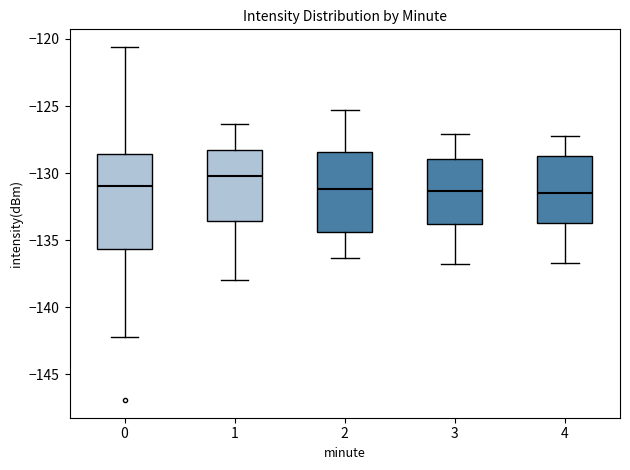

Reading left to right, transcribe this box plot: for each box, give where its median line is, the range the box spans, and where its two whiskers end, as read against the y-axis. The values are not printed on the chart, so give them approximately, as read against the axis.

0: median -131.0, box -135.5 to -128.5, whiskers -142.0 to -120.5
1: median -130.0, box -133.5 to -128.5, whiskers -138.0 to -126.5
2: median -131.0, box -134.5 to -128.5, whiskers -136.5 to -125.5
3: median -131.5, box -134.0 to -129.0, whiskers -137.0 to -127.0
4: median -131.5, box -133.5 to -128.5, whiskers -136.5 to -127.0